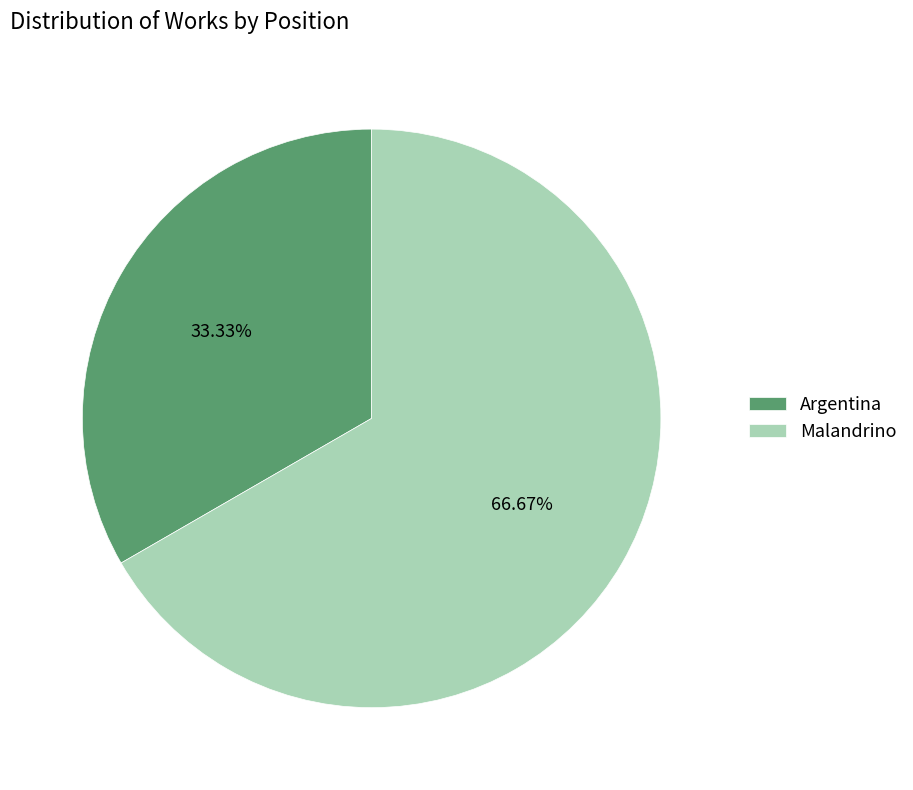

To the nearest percent, what portion does Malandrino represent?

67%